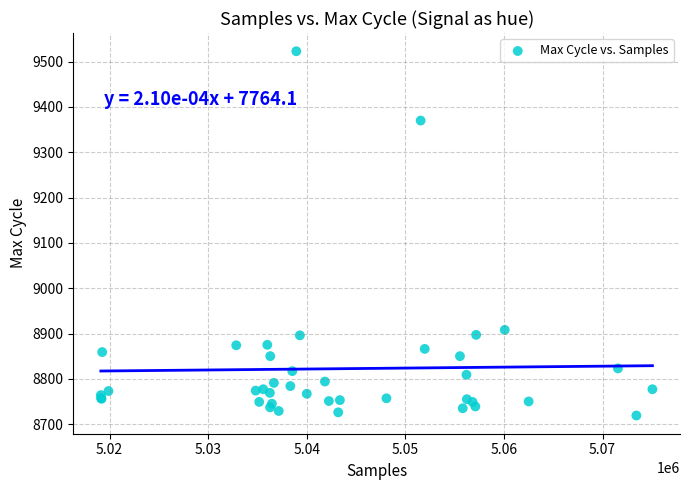

What Y value in the scatter plot is closest to 9121?

8908